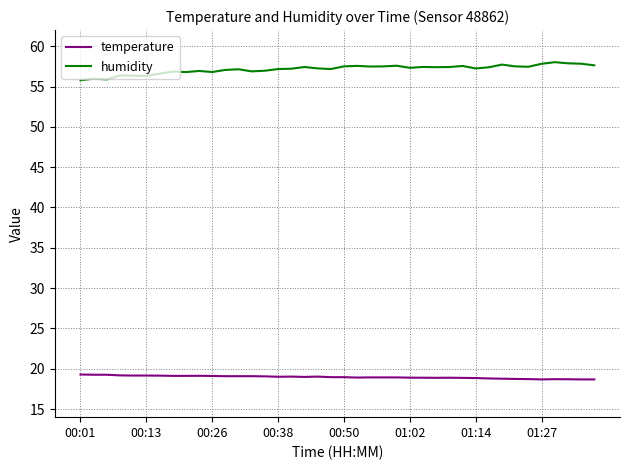

What are all the series names shown in the legend?

temperature, humidity